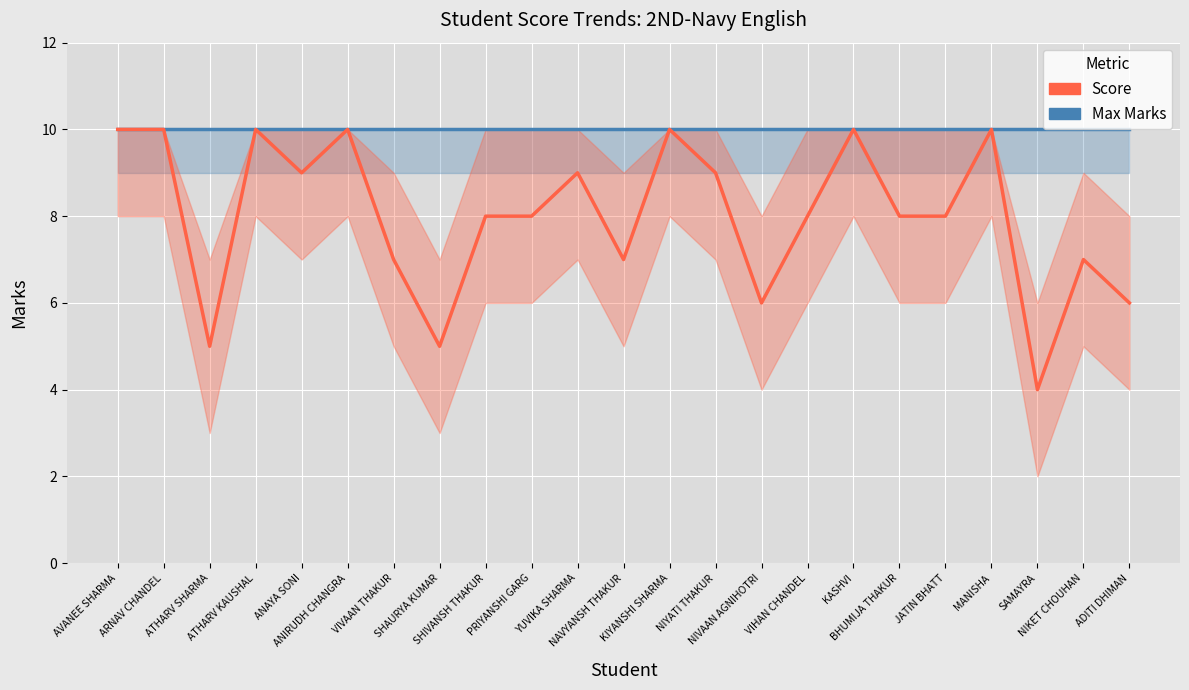

What is the difference between the Score values at ATHARV SHARMA and NAVYANSH THAKUR?

2